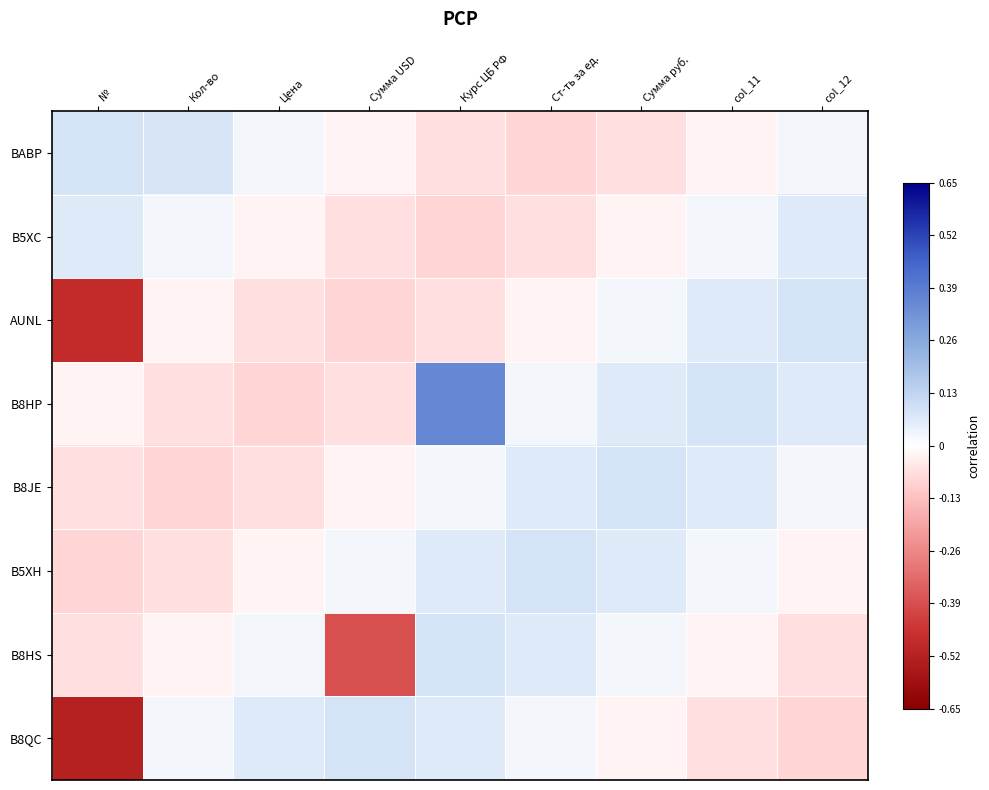

Which series has the widest spread of values?

B8QC